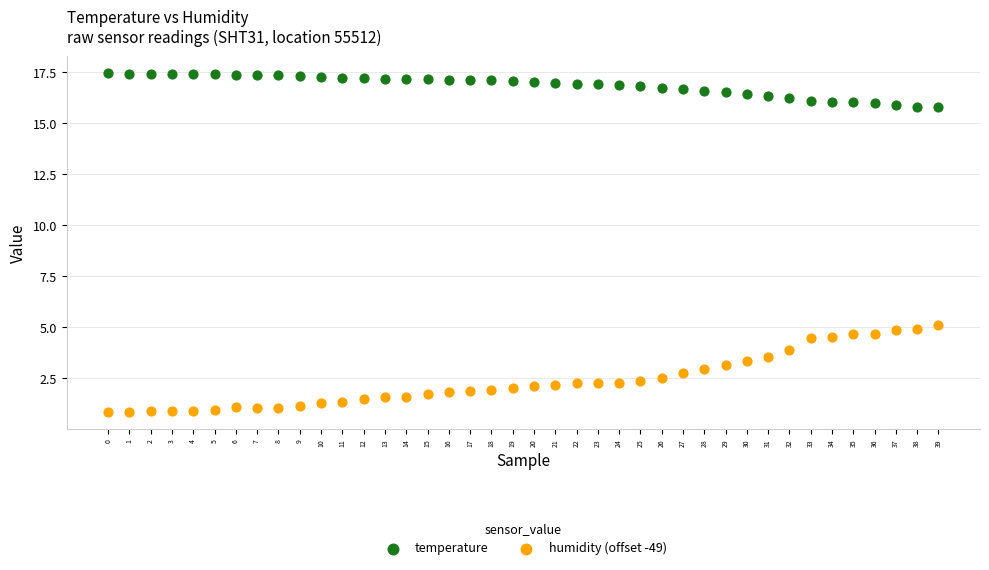

Which series has the widest spread of Y values?

humidity (offset -49)